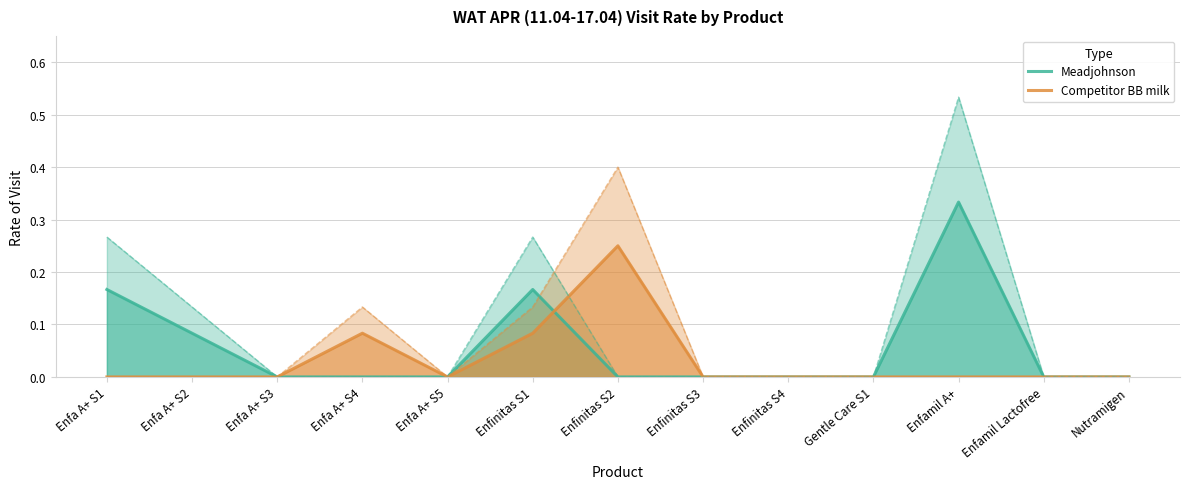

Reading right to left, transcribe all the data shown in this chart.

Meadjohnson: 0.0	0.0	0.3	0.0	0.0	0.0	0.0	0.2	0.0	0.0	0.0	0.1	0.2
Competitor BB milk: 0.0	0.0	0.0	0.0	0.0	0.0	0.2	0.1	0.0	0.1	0.0	0.0	0.0